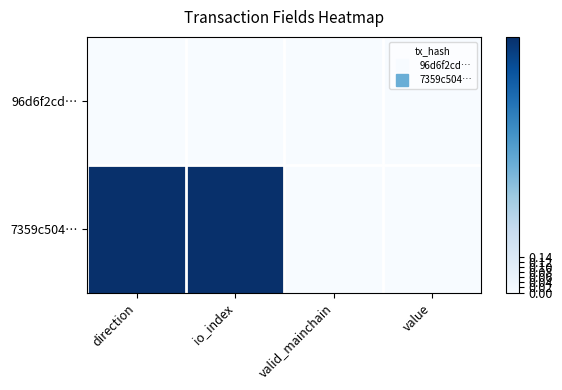

Which has a higher value, io_index or value?

io_index